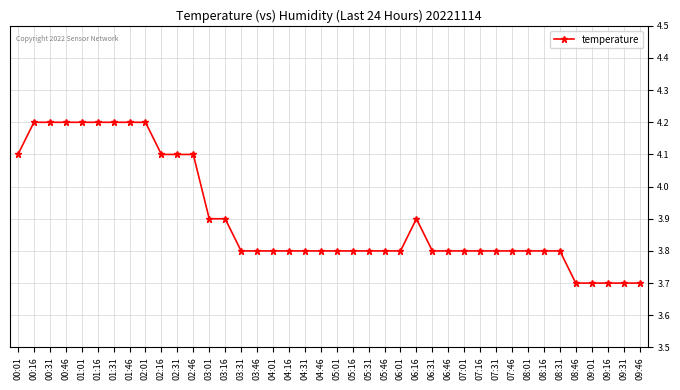

Which has a higher value, 02:46 or 04:16?

02:46